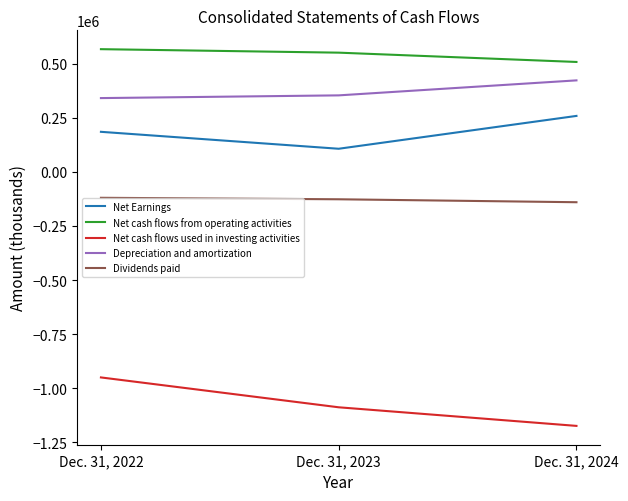

Which category has the highest value in the Net cash flows used in investing activities series?

Dec. 31, 2022